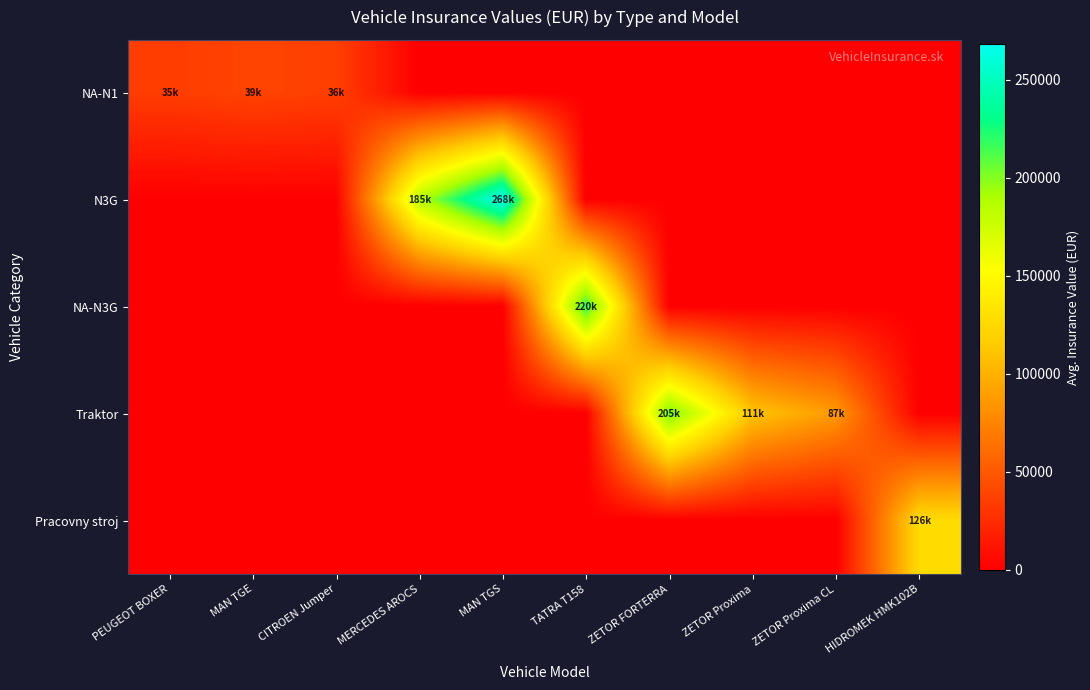

Which category has the highest value across all series?

MAN TGS